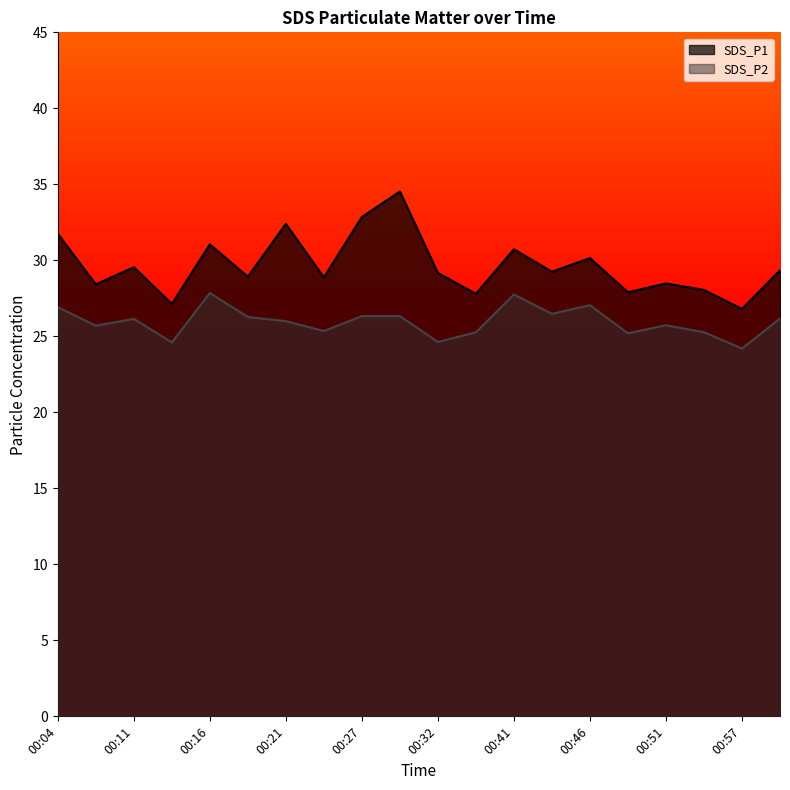

How many interior local valleys does the SDS_P2 series have?

7